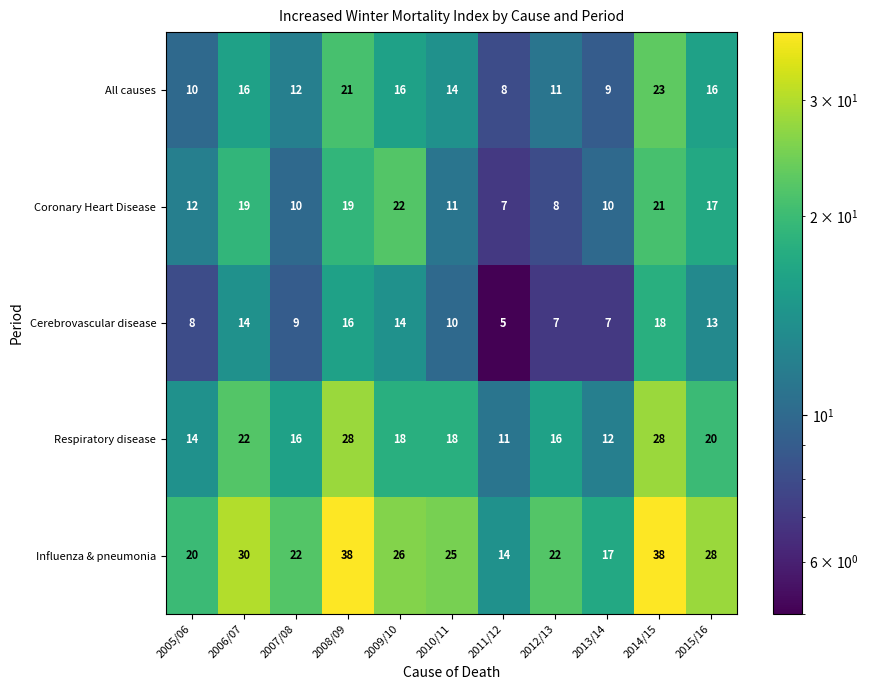

What is the total value across all series at 2006/07?

101